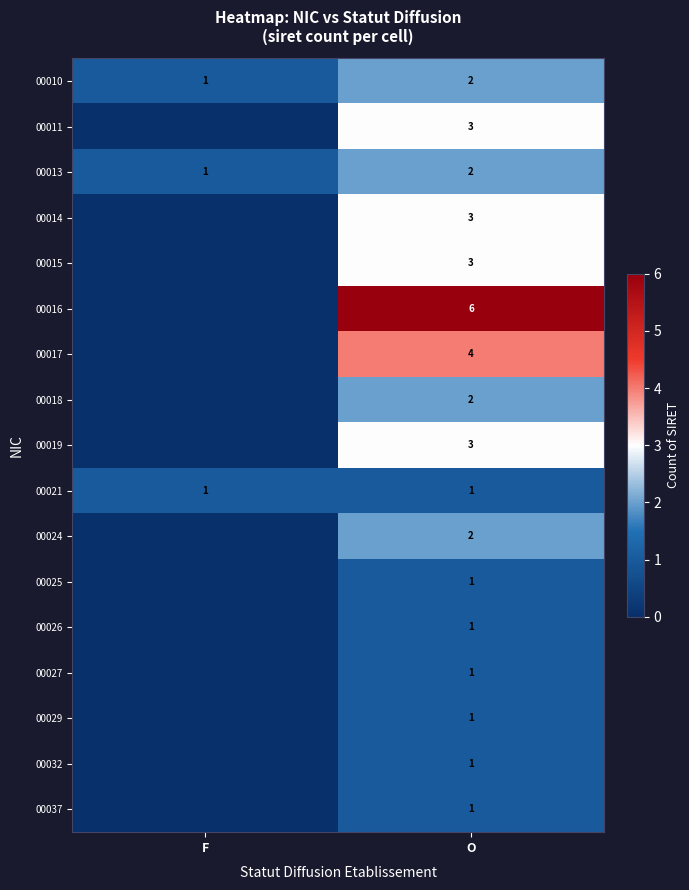

Is the value of 00021 at F greater than the value of 00010 at O?

No